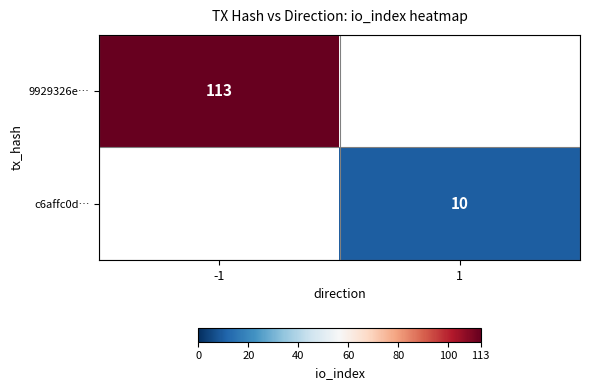

Which has a higher value, 1 or -1?

-1